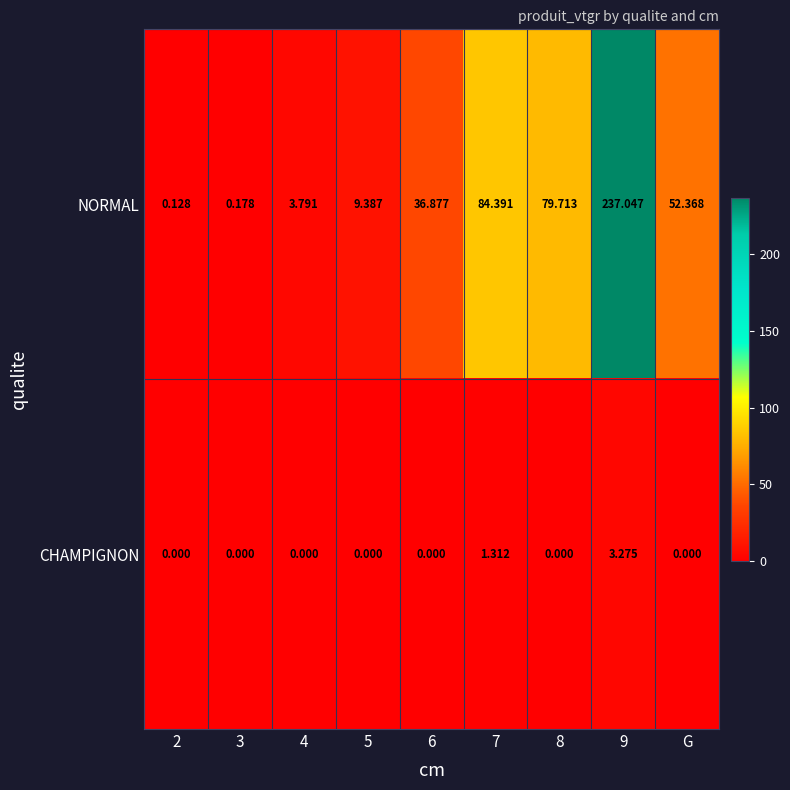

Count the number of data series in this chart.

2